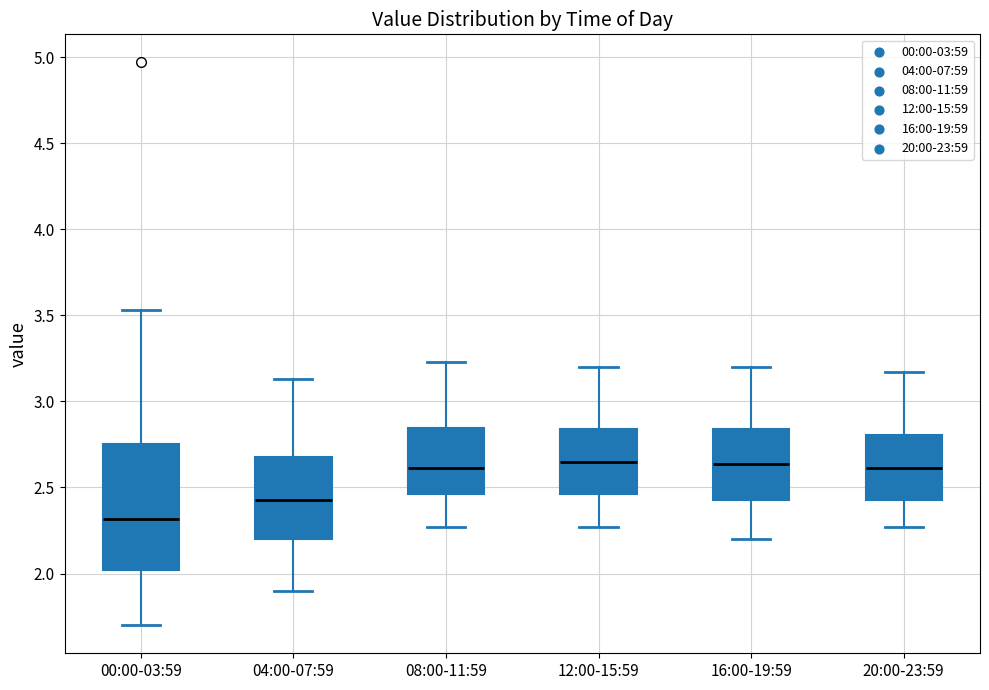

Reading left to right, transcribe this box plot: for each box, give where its median line is, the range the box spans, and where its two whiskers end, as read against the y-axis. The values are not printed on the chart, so give them approximately, as read against the axis.

00:00-03:59: median 2.30, box 2.00 to 2.75, whiskers 1.70 to 3.55
04:00-07:59: median 2.45, box 2.20 to 2.70, whiskers 1.90 to 3.15
08:00-11:59: median 2.60, box 2.45 to 2.85, whiskers 2.25 to 3.25
12:00-15:59: median 2.65, box 2.45 to 2.85, whiskers 2.25 to 3.20
16:00-19:59: median 2.65, box 2.45 to 2.85, whiskers 2.20 to 3.20
20:00-23:59: median 2.60, box 2.45 to 2.80, whiskers 2.25 to 3.15